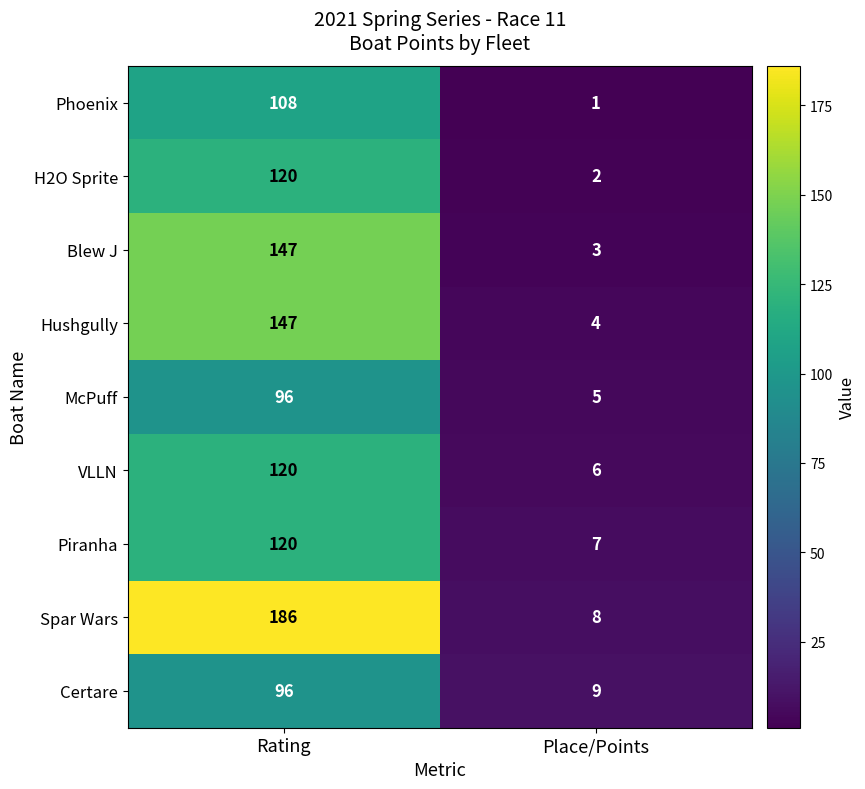

At which category does the chart reach its peak across all series?

Rating